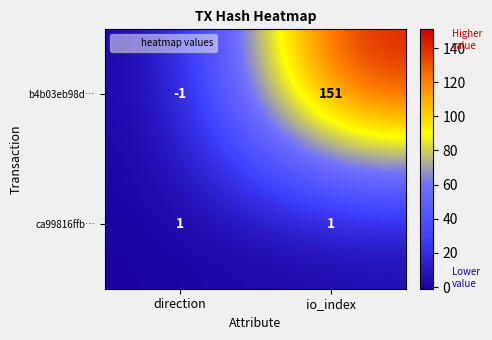

Which series has the largest total across all categories?

b4b03eb98d…